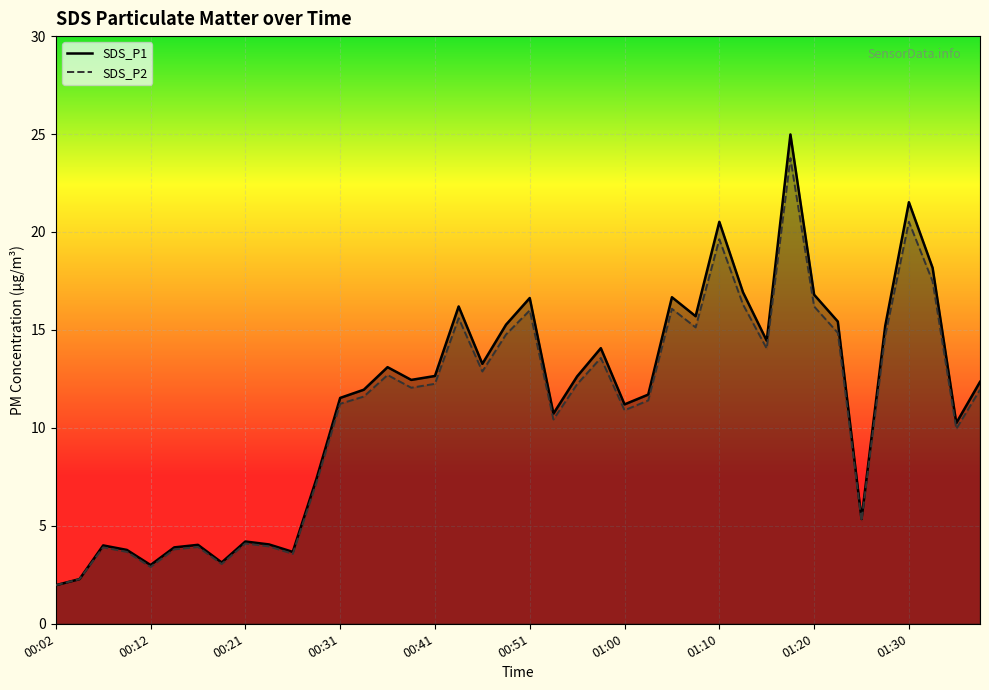

True or false: SDS_P1 has more than 2 interior local peaks.

True